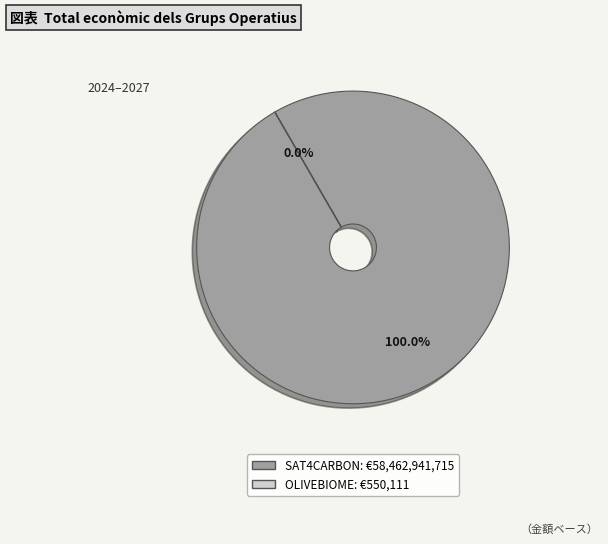

How many slices are in this pie chart?

2